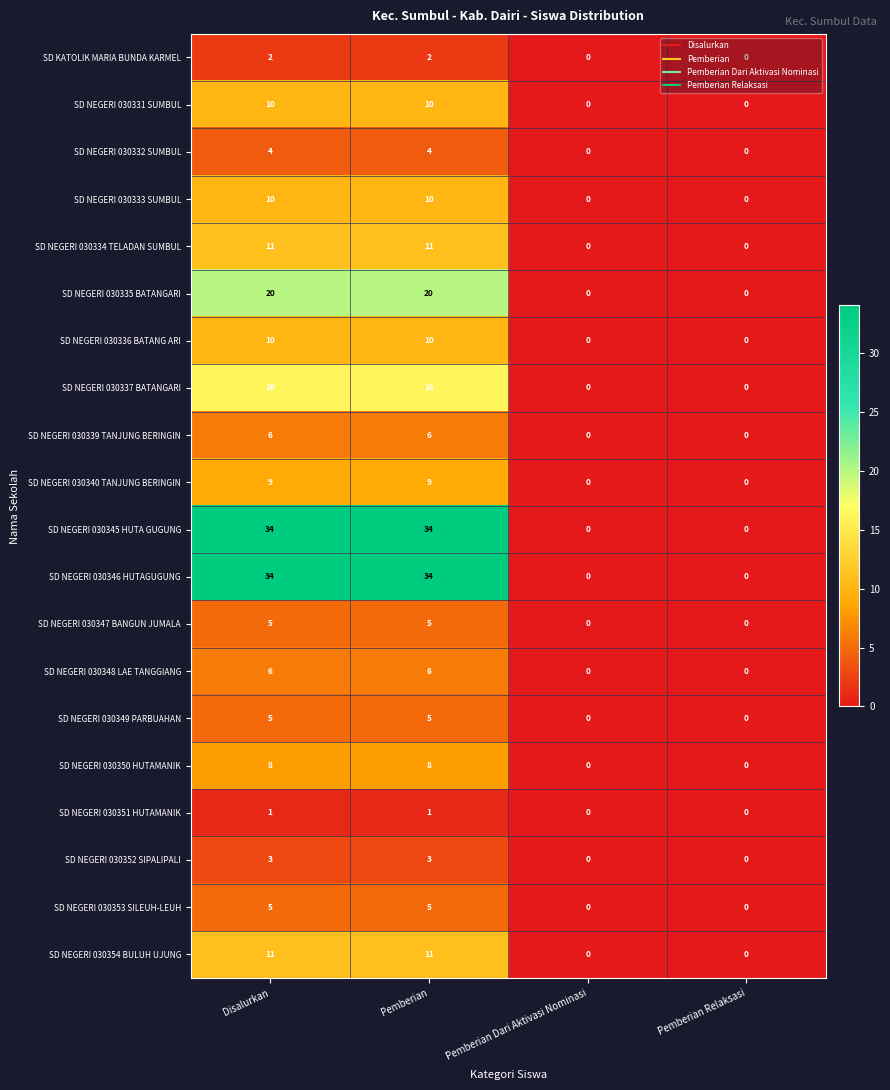

Read the SD NEGERI 030331 SUMBUL value at Pemberian.

10